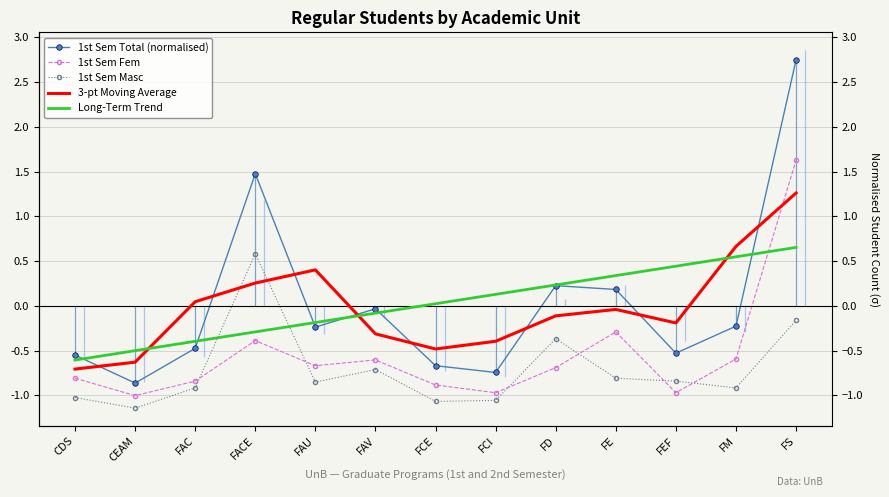

What position from the left is FCI?

8